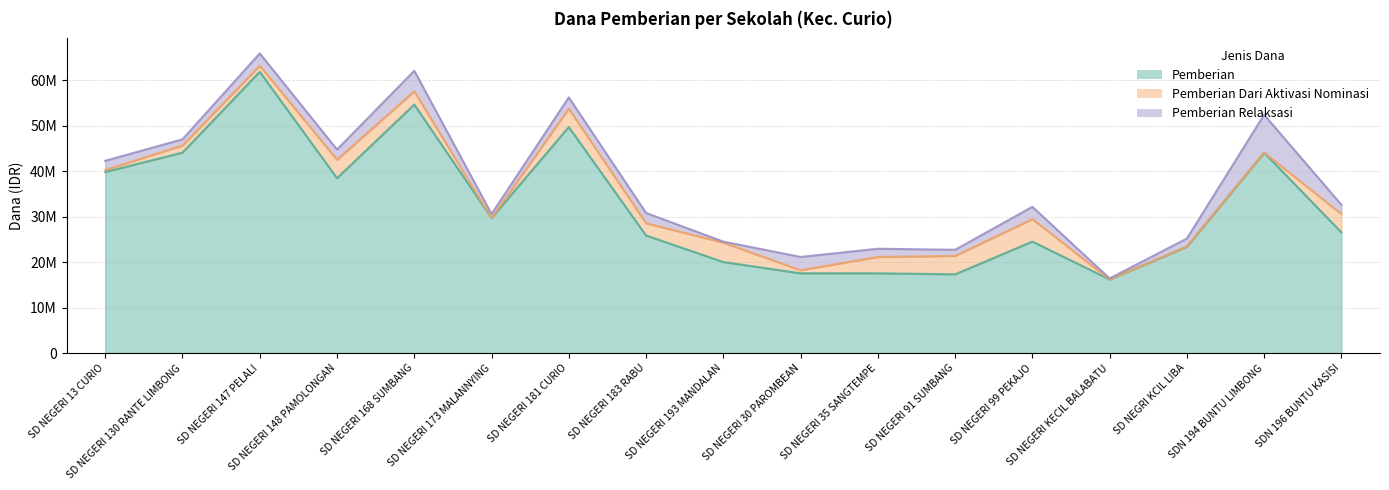

What is the label of the 11th point from the left?

SD NEGERI 35 SANGTEMPE